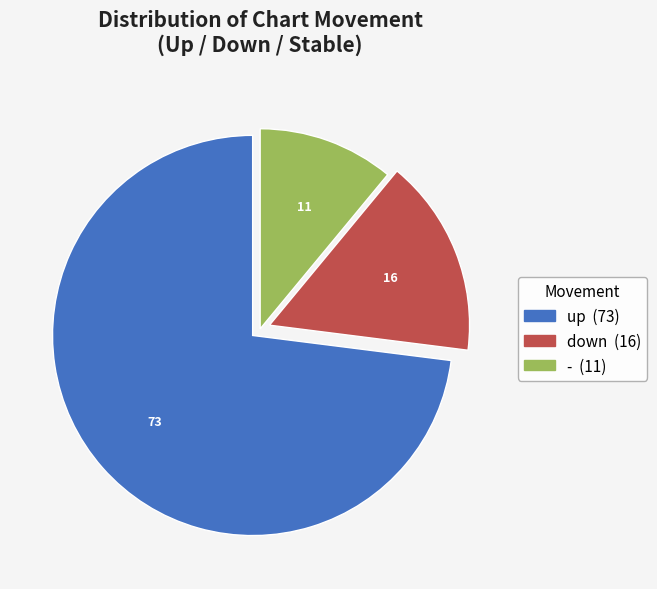

Which has a higher value, up or -?

up